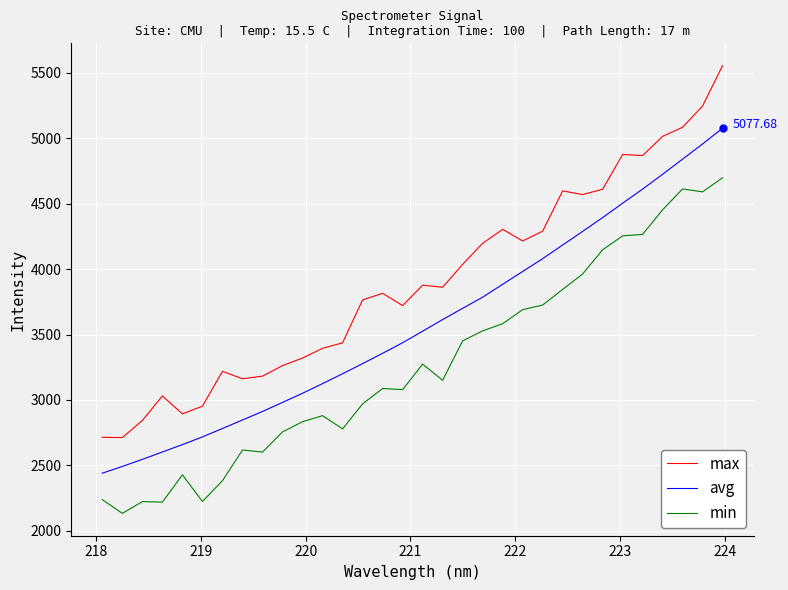

List the series in order of their overall mean, lowest first.

min, avg, max